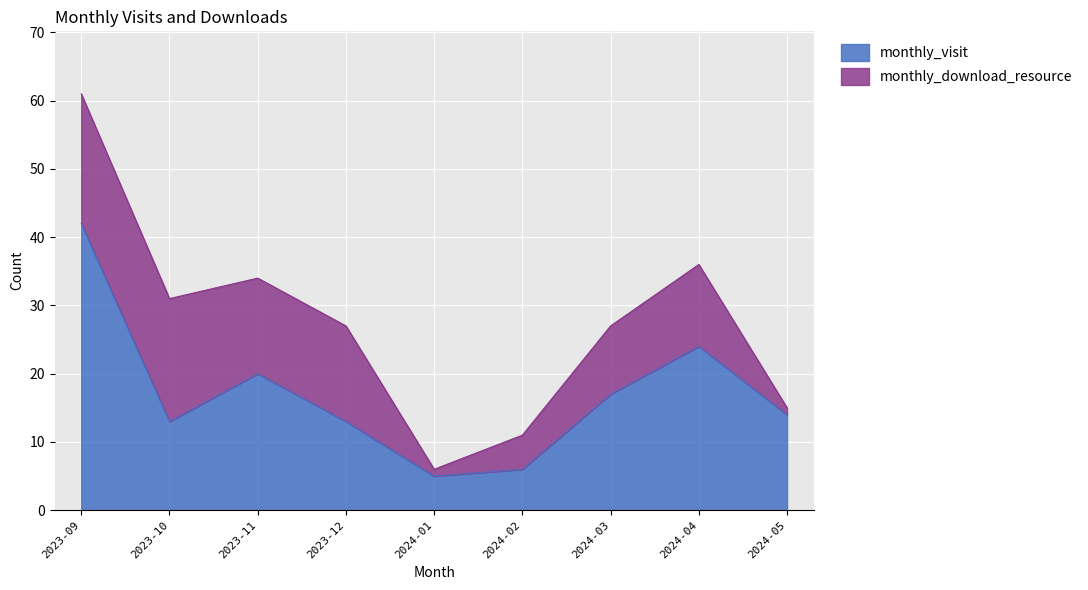

What is the label of the 3rd point from the left?

2023-11